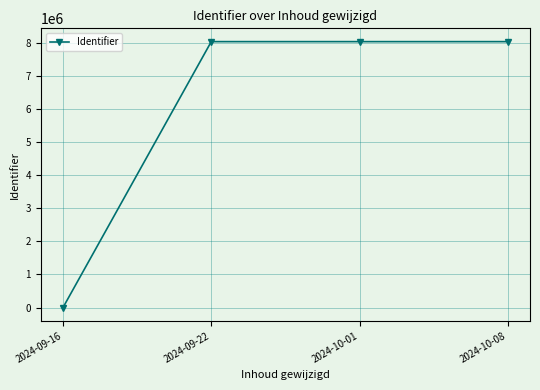

What is the label of the 1st point from the left?

2024-09-16